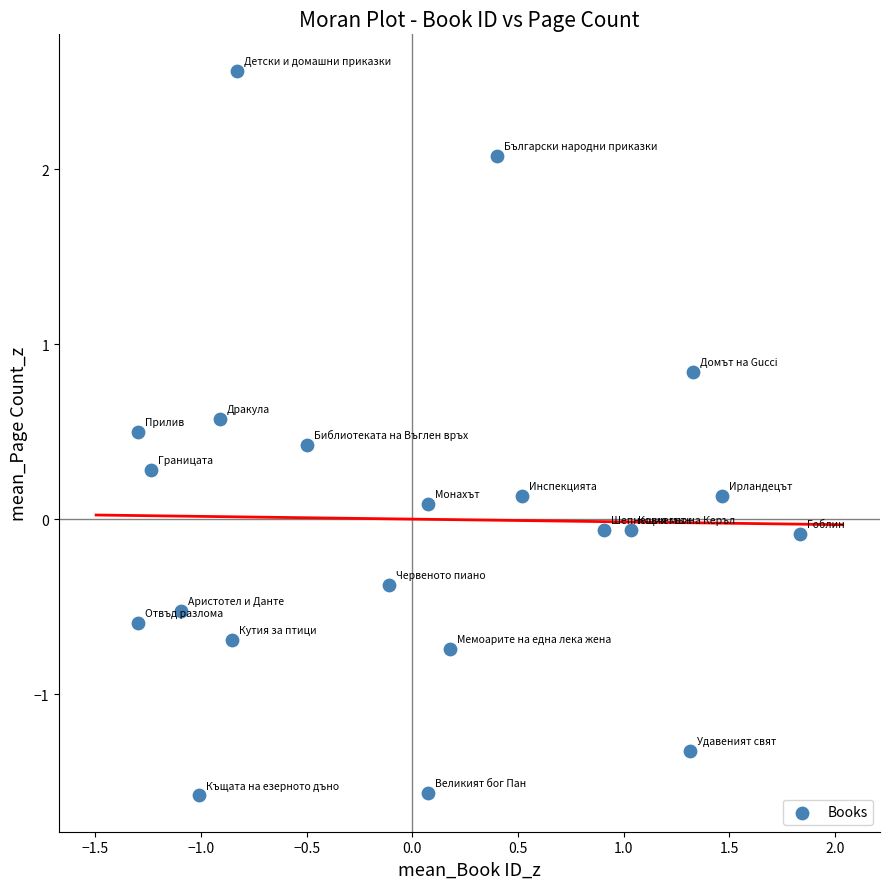

What is the range of Y values (max minus min)?

4.1